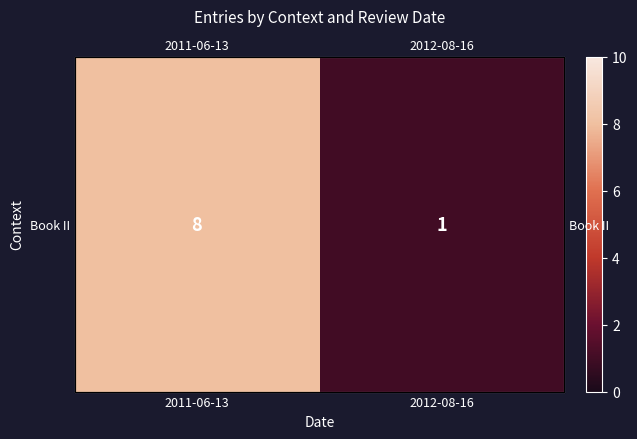

What is the sum of all values?

9